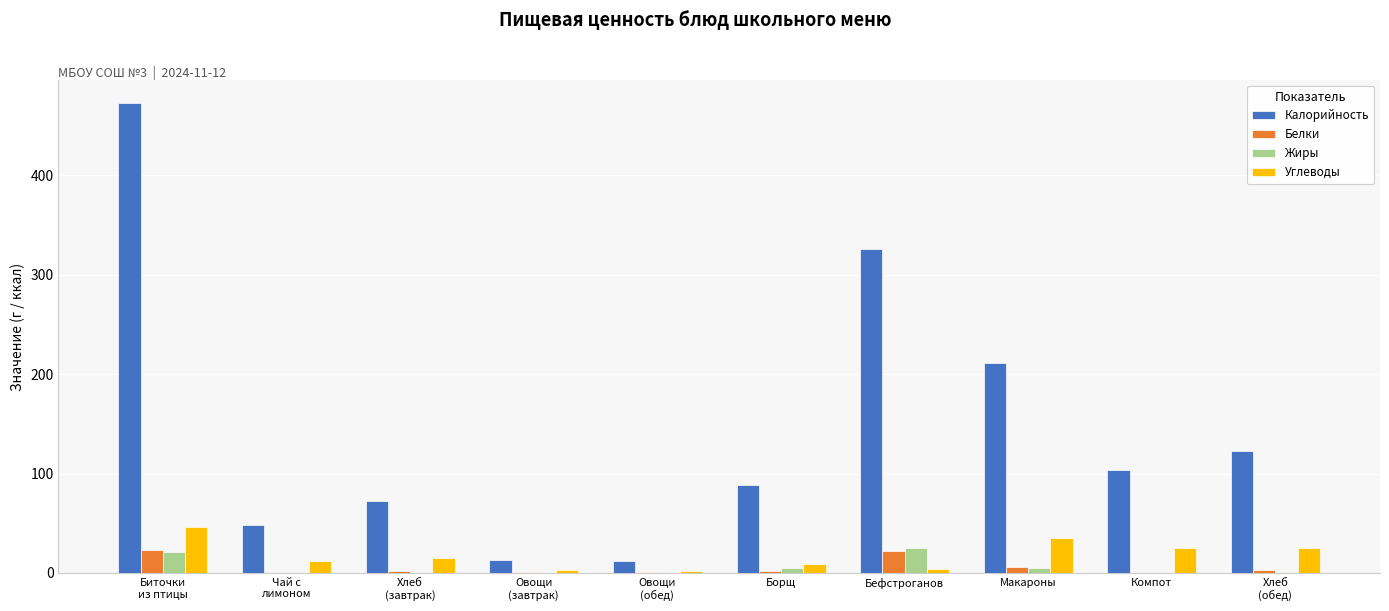

Which series has the largest total across all categories?

Калорийность